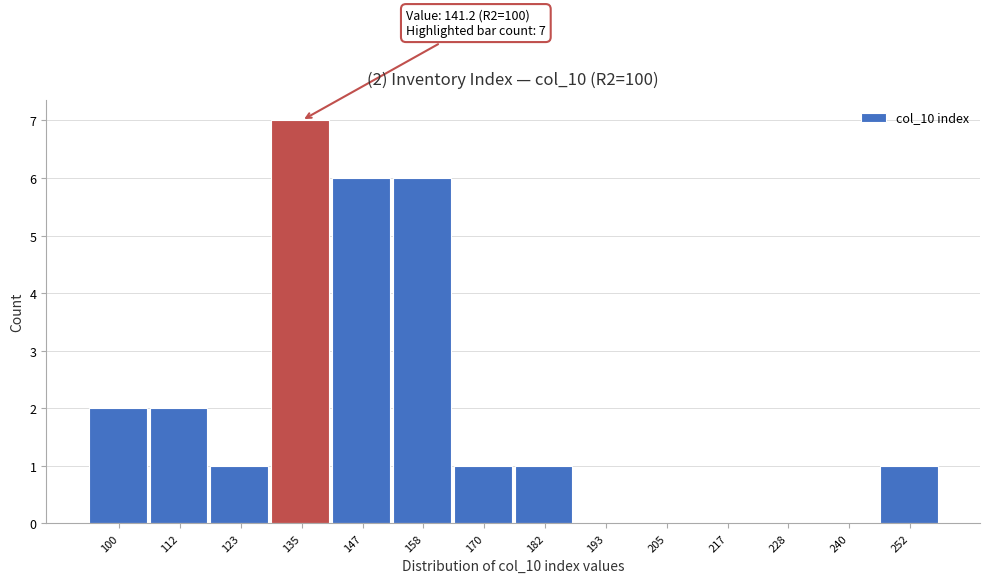

Reading left to right, transcribe all the data shown in this chart.

100=2	112=2	123=1	135=7	147=6	158=6	170=1	182=1	193=0	205=0	217=0	228=0	240=0	252=1